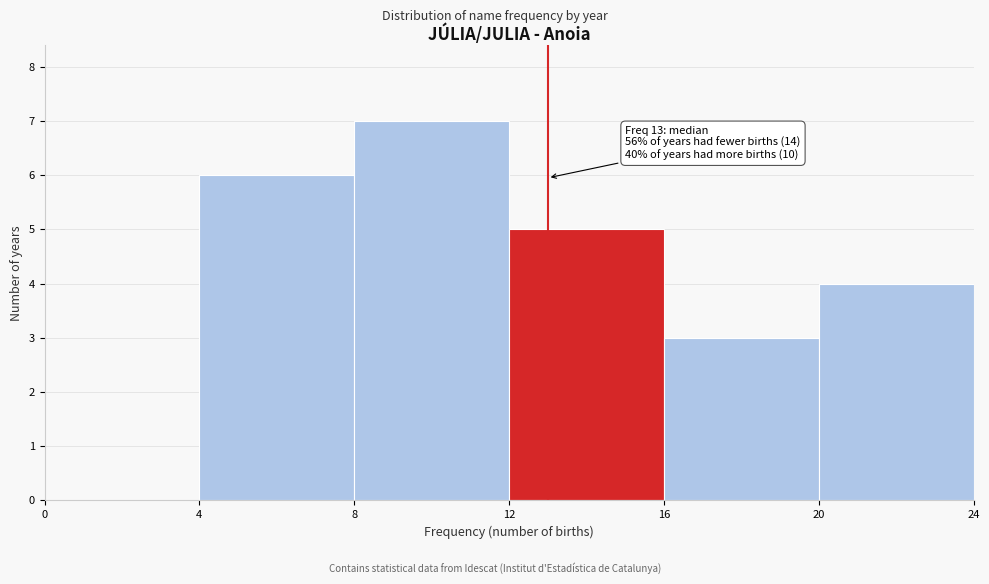

Over which range of the x-axis is the bar tallest?

8 to 12